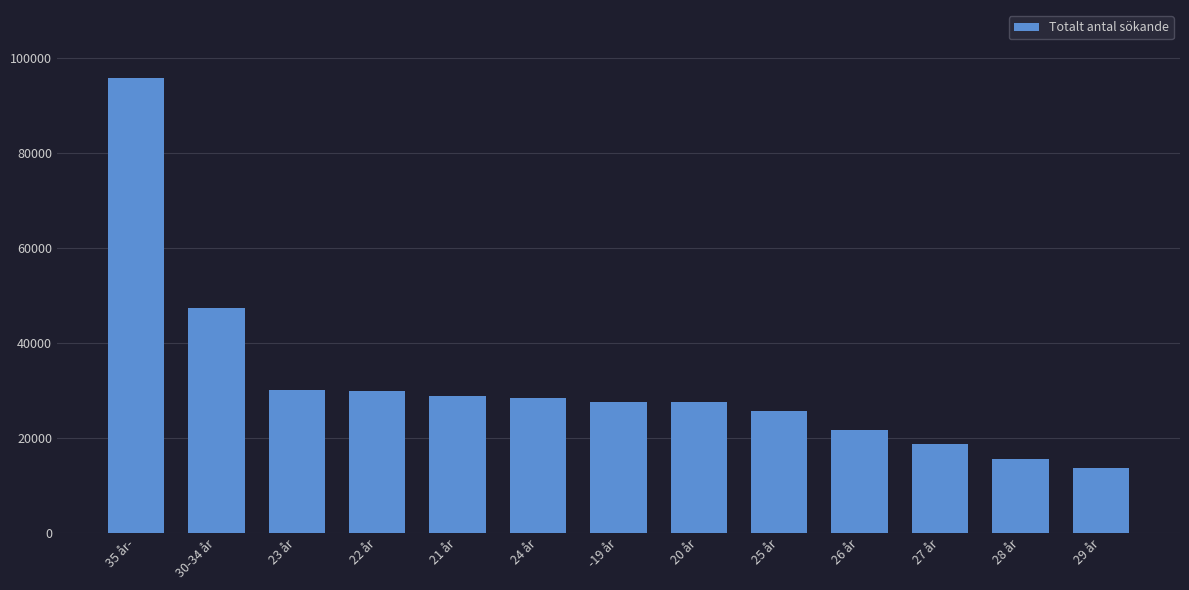

Is it true that the value at 23 år is 40829?

False